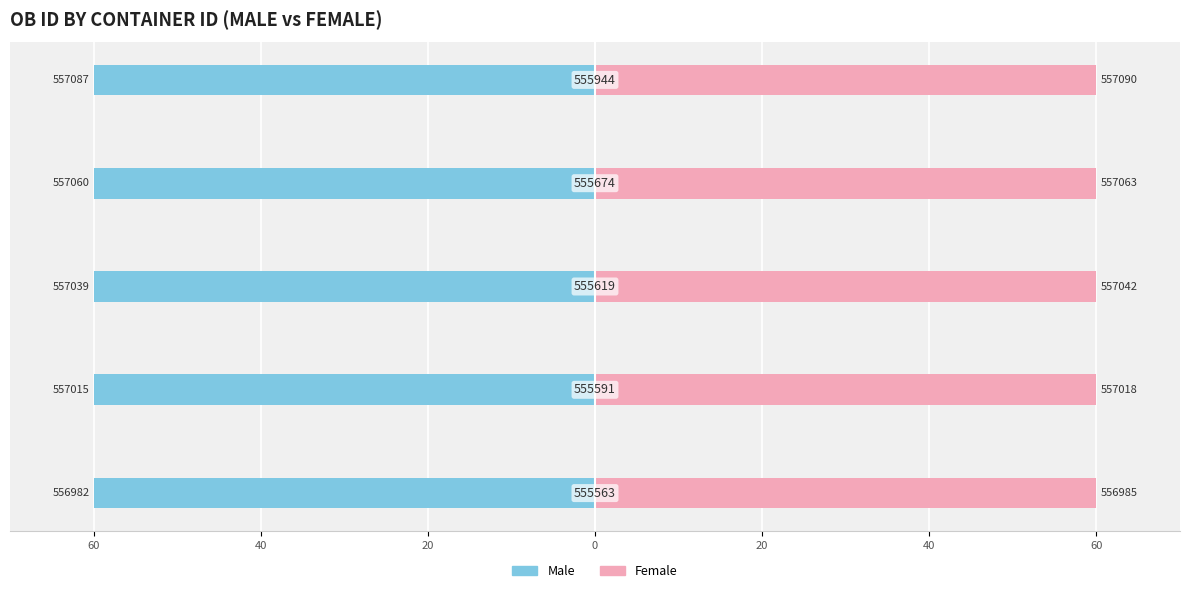

Which series has the widest spread of values?

Male